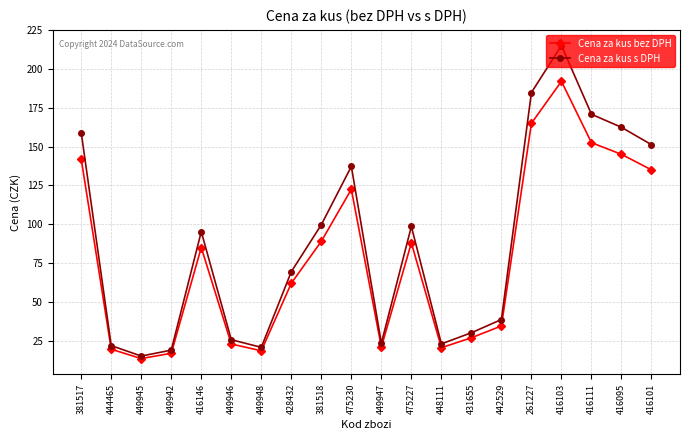

What is the spread (max minus min) of values at 444465?

2.3